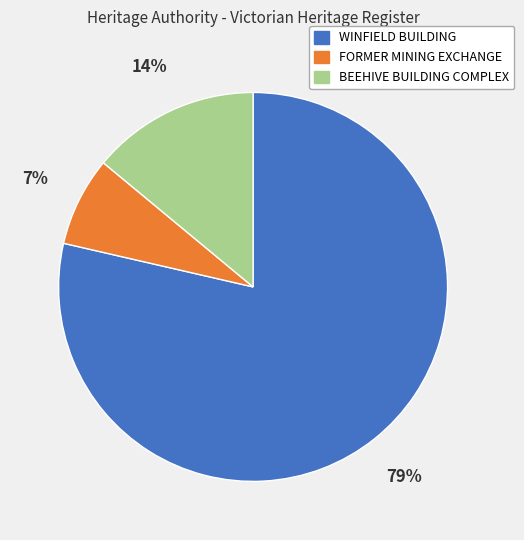

Do FORMER MINING EXCHANGE and WINFIELD BUILDING together represent more than half of the pie?

Yes